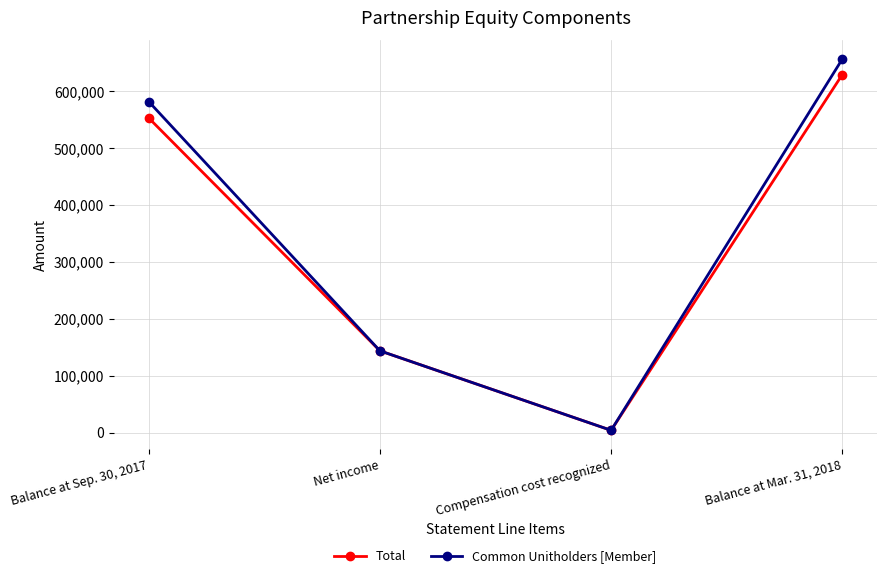

What position from the right is Balance at Mar. 31, 2018?

1